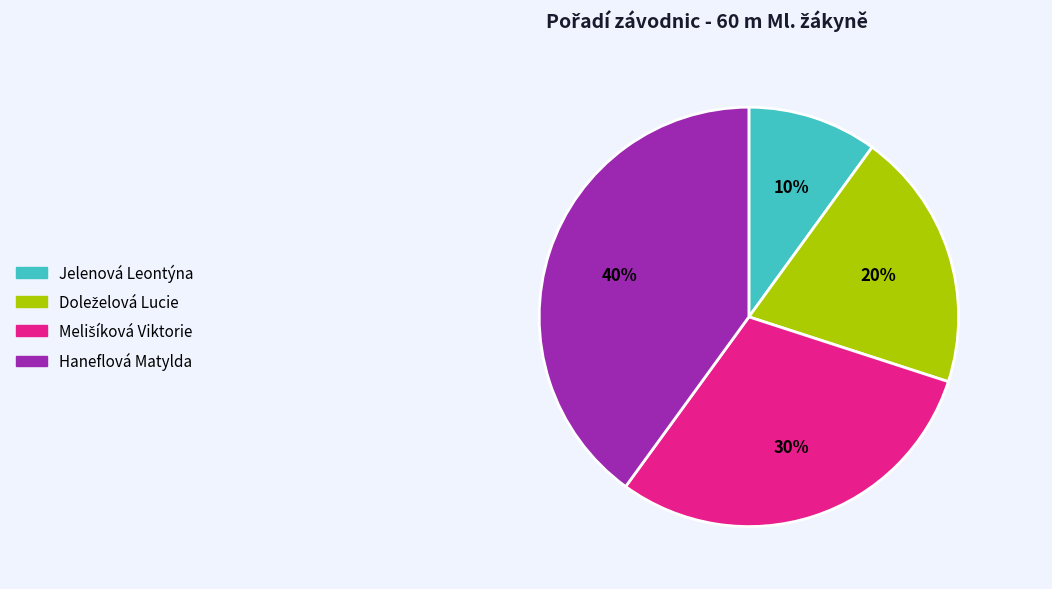

Which category has the biggest portion of the pie?

Haneflová Matylda